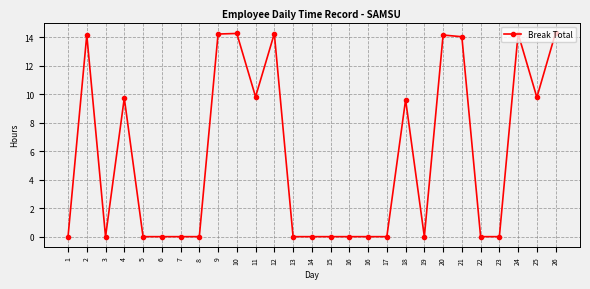

What is the change in value from 16 to 20?

+14.2